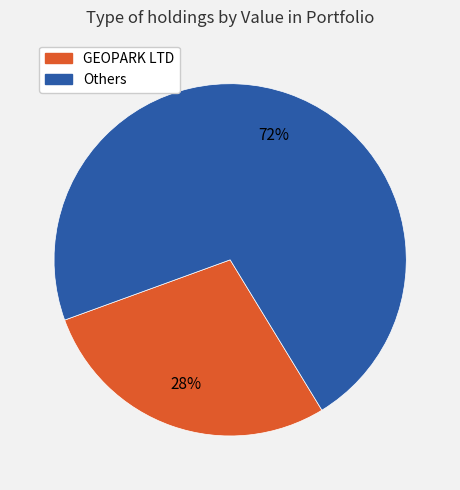

To the nearest percent, what is the difference between the largest and smallest slice percentages?

44%